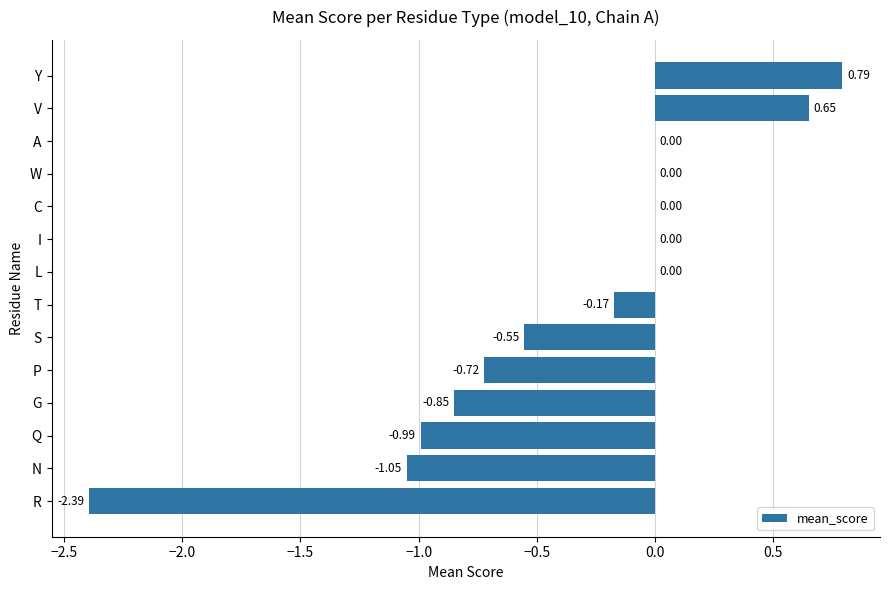

What is the change in value from N to P?

+0.3